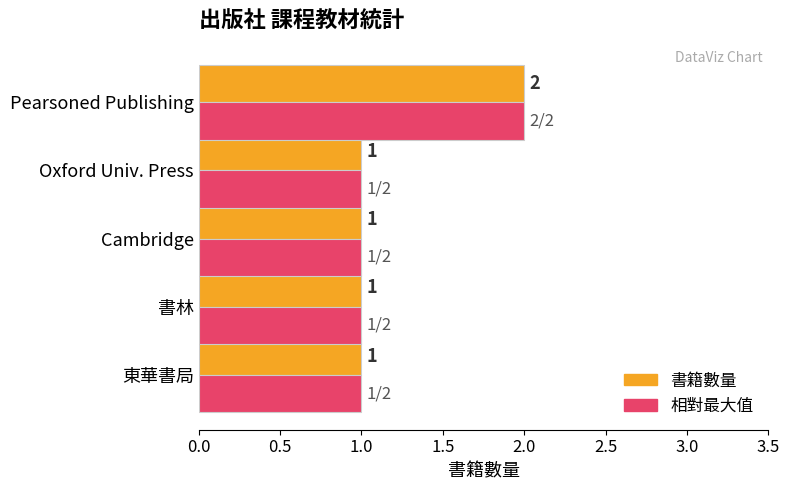

At which label does 相對最大值 reach its peak?

Pearsoned Publishing